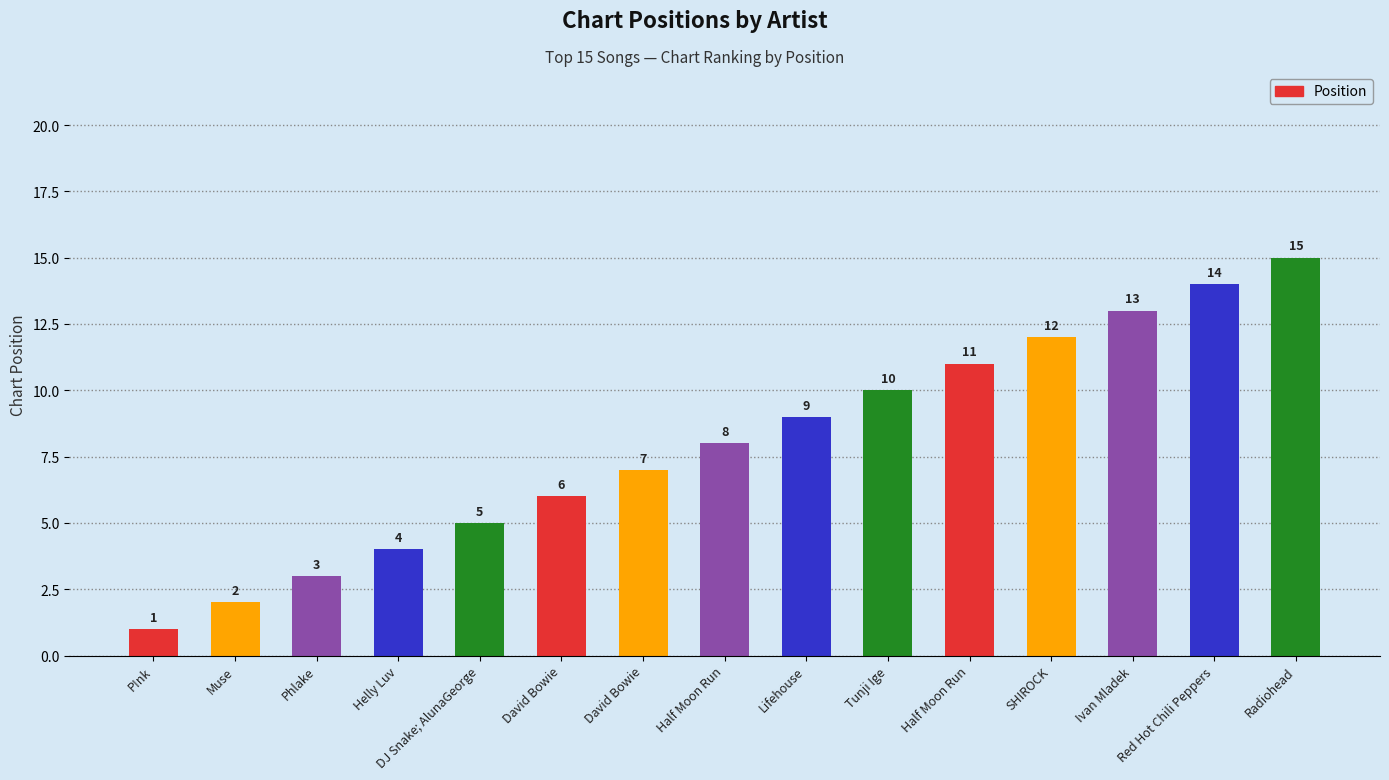

Is it true that the value at Half Moon Run is 5?

False